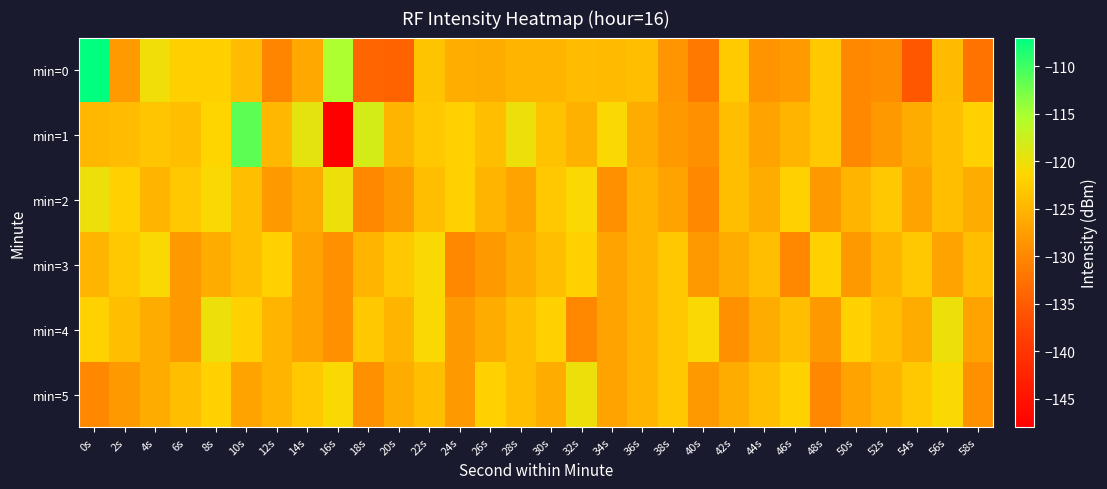

Which series has the largest total across all categories?

min=1